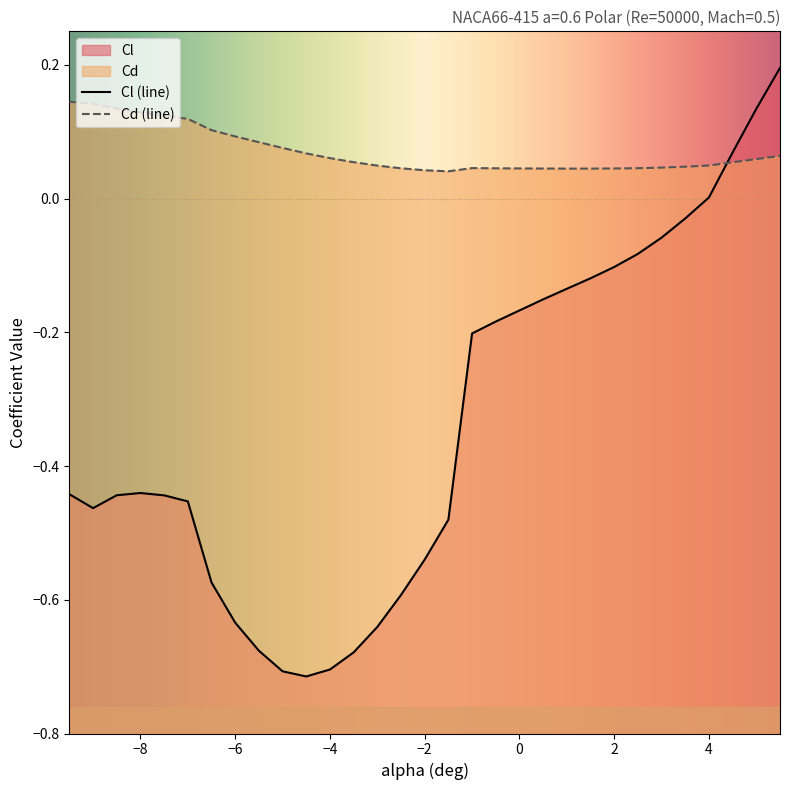

Between -8.5 and 1.0, which series saw the biggest shift?

Cl